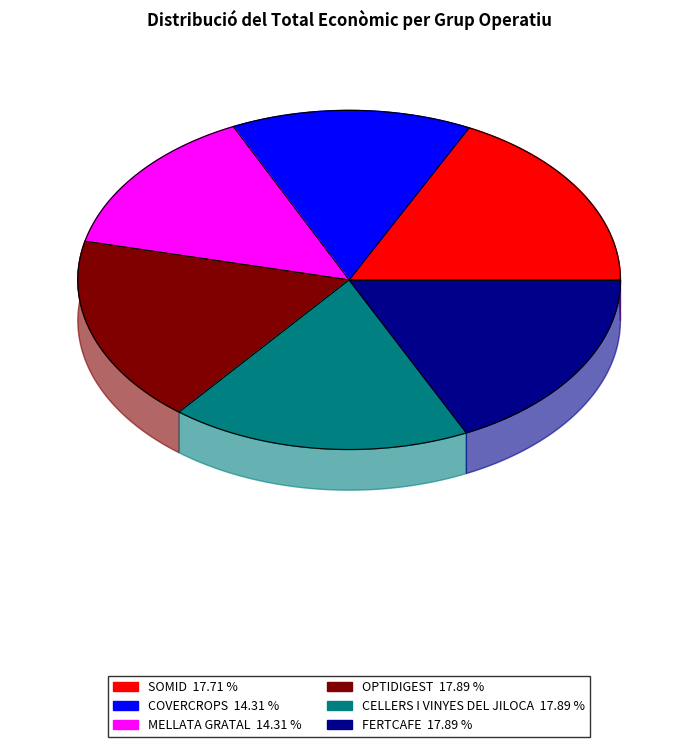

To the nearest percent, what is the combined percentage of OPTIDIGEST and COVERCROPS?

32%